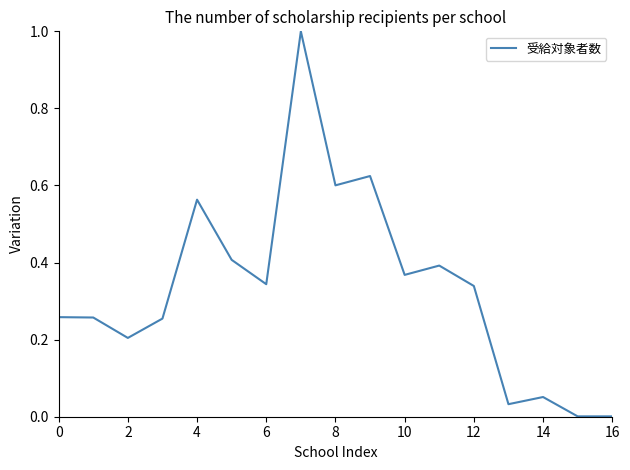

What is the difference between the maximum and minimum values?

1.0